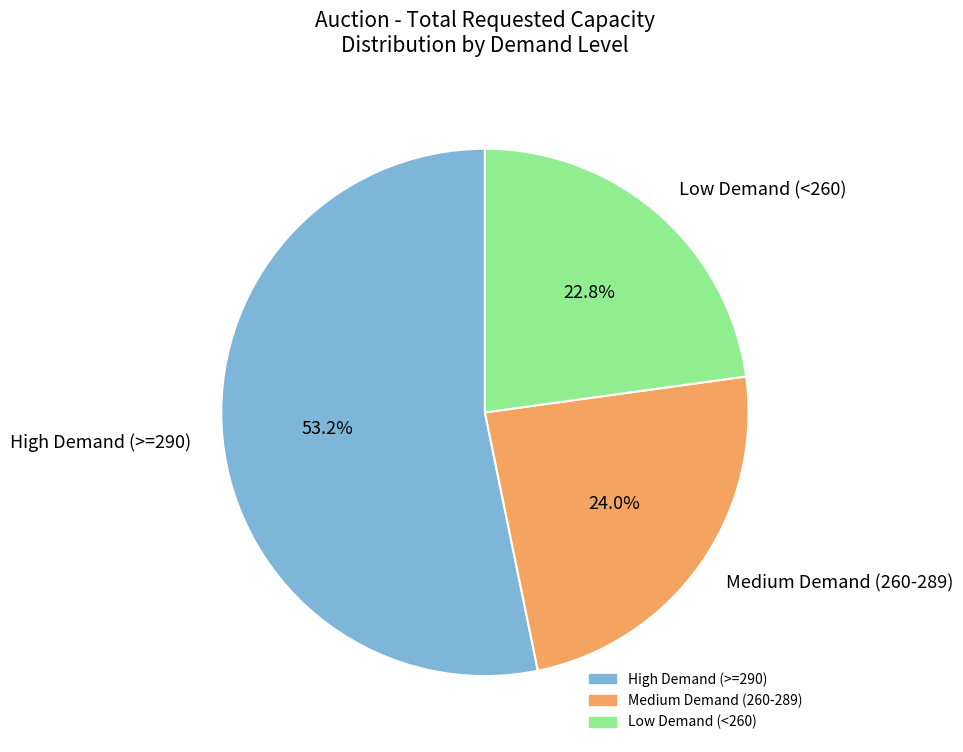

Which category accounts for the majority?

High Demand (>=290)